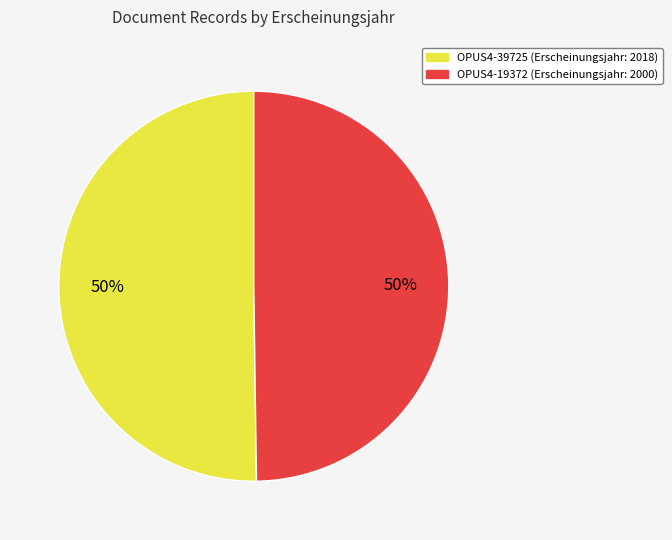

How many slices are in this pie chart?

2